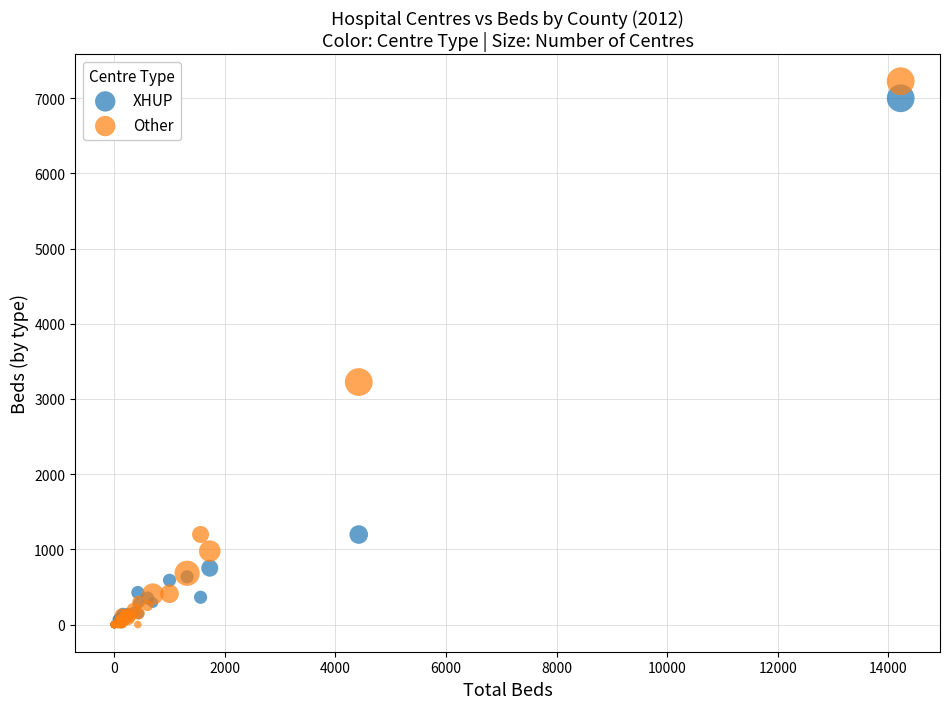

In the XHUP series, what Y value is closest to 3499?

1197